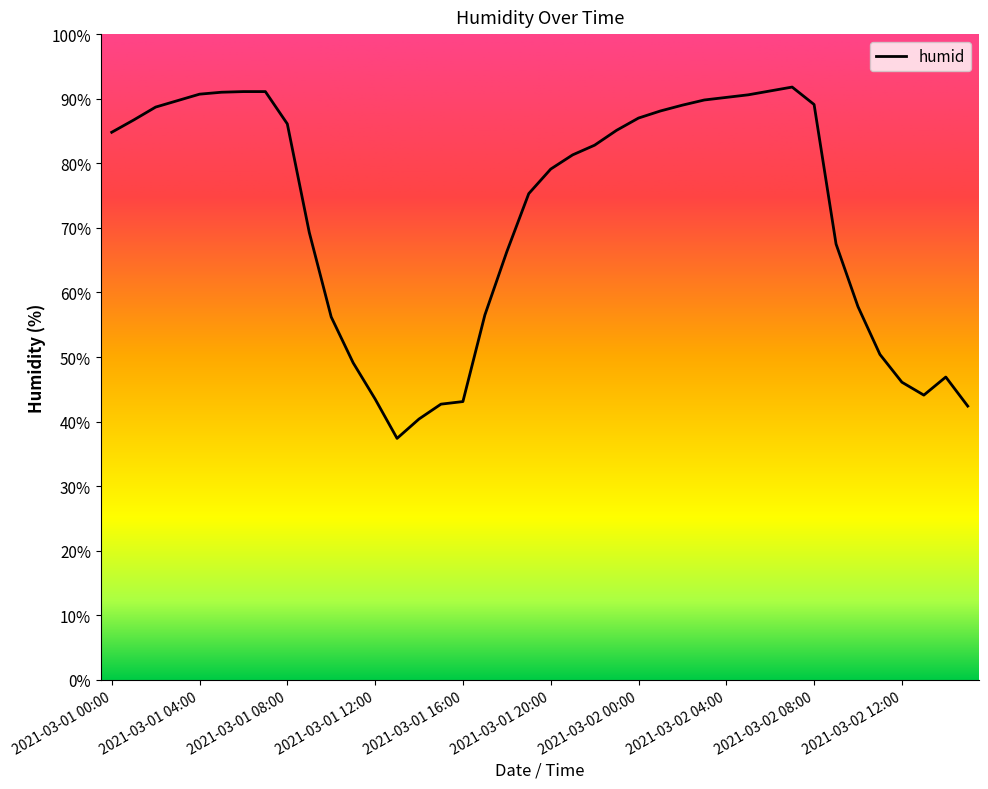

What is the greatest value displayed?

91.8